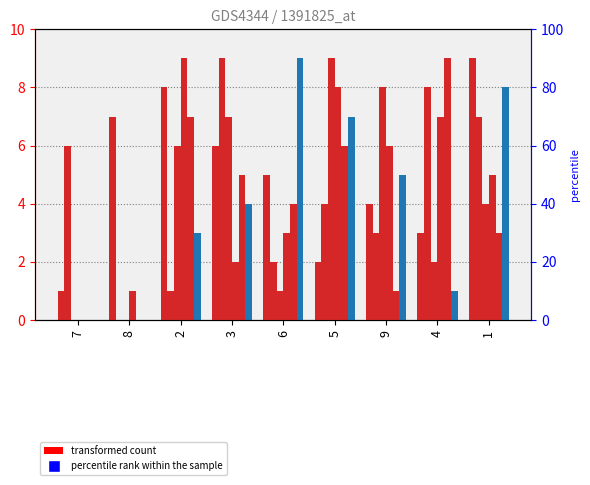

Reading left to right, transcribe all the data shown in this chart.

col_9: 1	7	8	6	5	2	4	3	9
col_3: 6	0	1	9	2	4	3	8	7
col_4: 0	0	6	7	1	9	8	2	4
col_6: 0	1	9	2	3	8	6	7	5
col_5: 0	0	7	5	4	6	1	9	3
col_7: 0	0	3	4	9	7	5	1	8